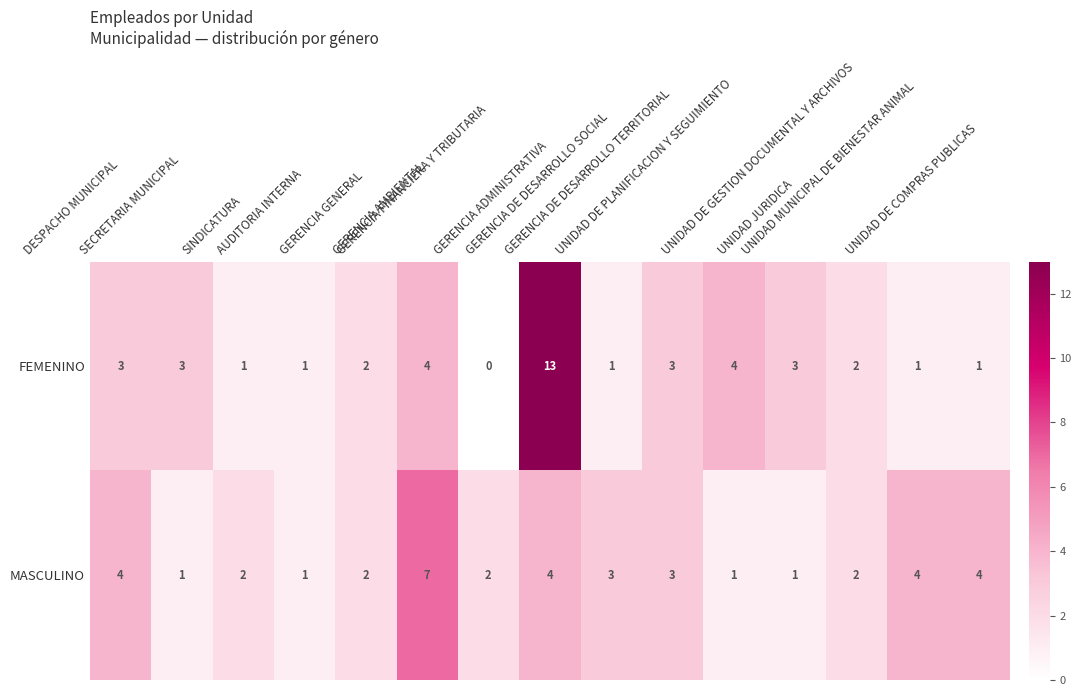

Which series has the largest total across all categories?

FEMENINO